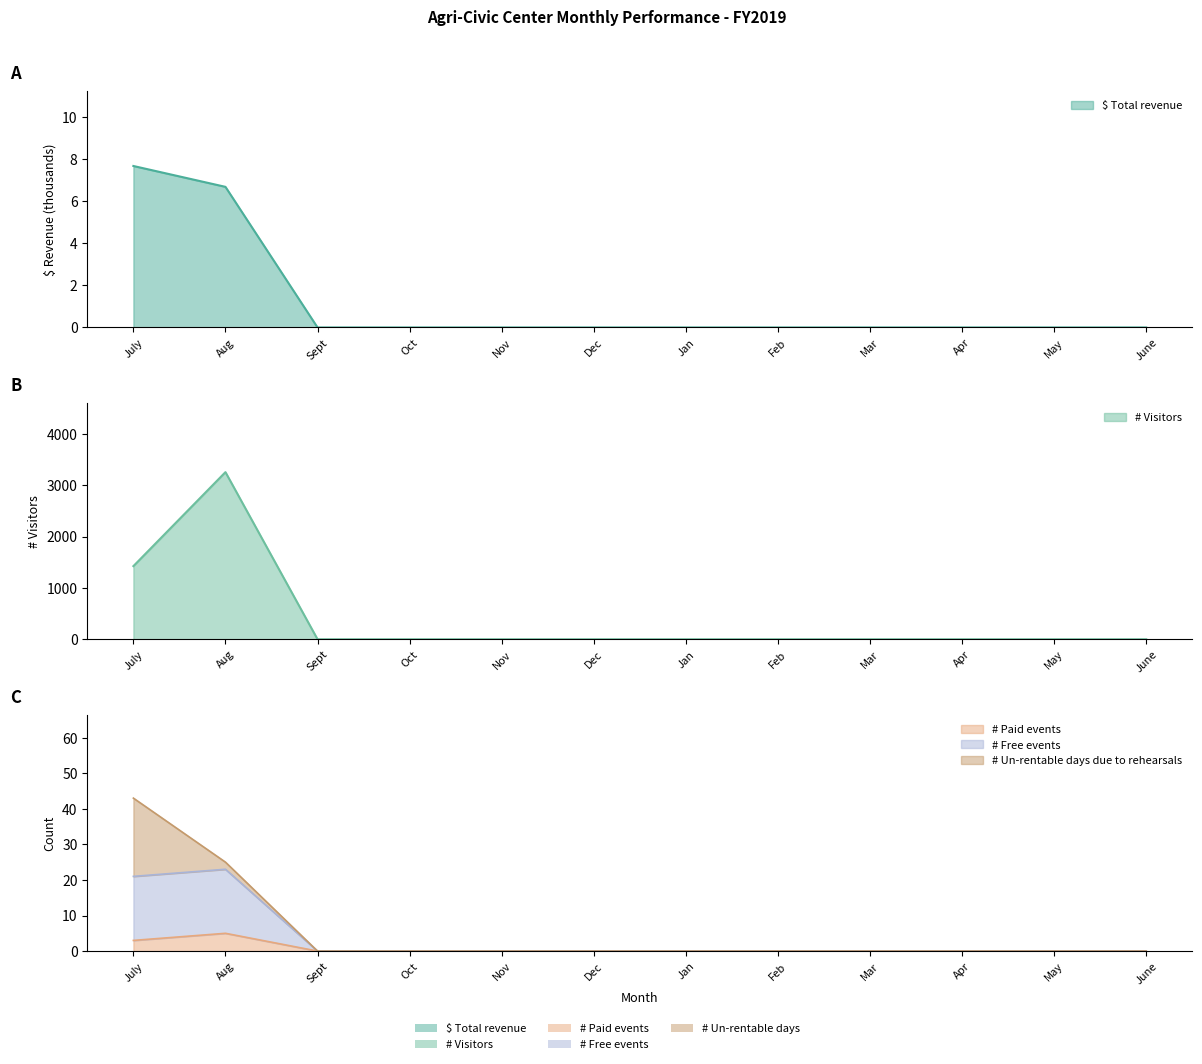

Which series changed the most between July and Dec?

# Visitors